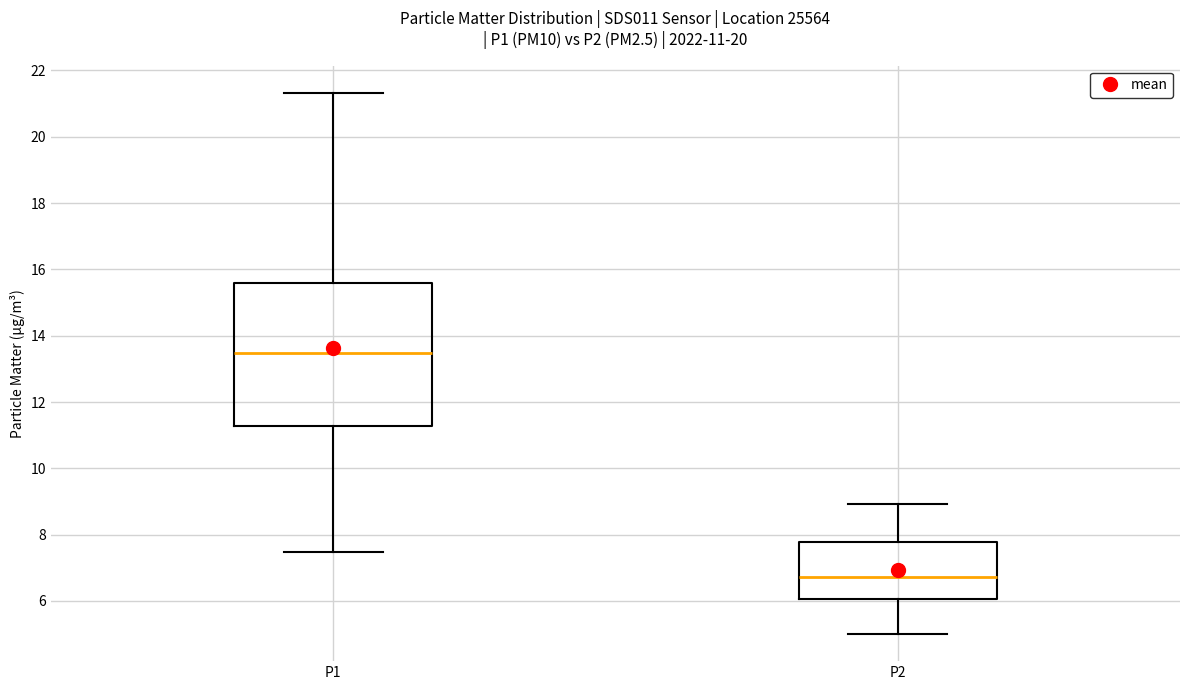

Which box has the highest median line?

P1